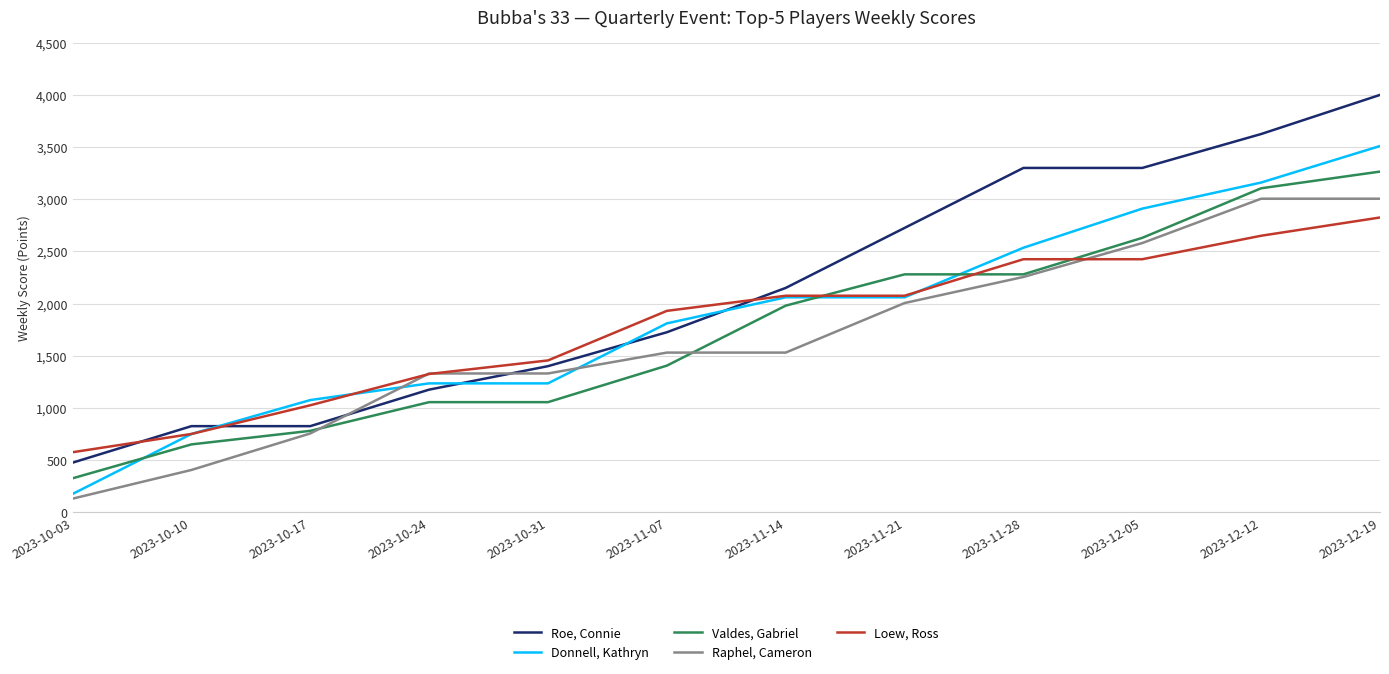

Reading left to right, transcribe all the data shown in this chart.

Roe, Connie: 475	825	825	1175	1400	1725	2150	2725	3300	3300	3625	4000
Donnell, Kathryn: 175	750	1075	1235	1235	1810	2060	2060	2535	2910	3160	3510
Valdes, Gabriel: 325	650	780	1055	1055	1405	1980	2280	2280	2630	3105	3265
Raphel, Cameron: 130	405	755	1330	1330	1530	1530	2005	2255	2580	3005	3005
Loew, Ross: 575	750	1025	1325	1455	1930	2075	2075	2425	2425	2650	2825